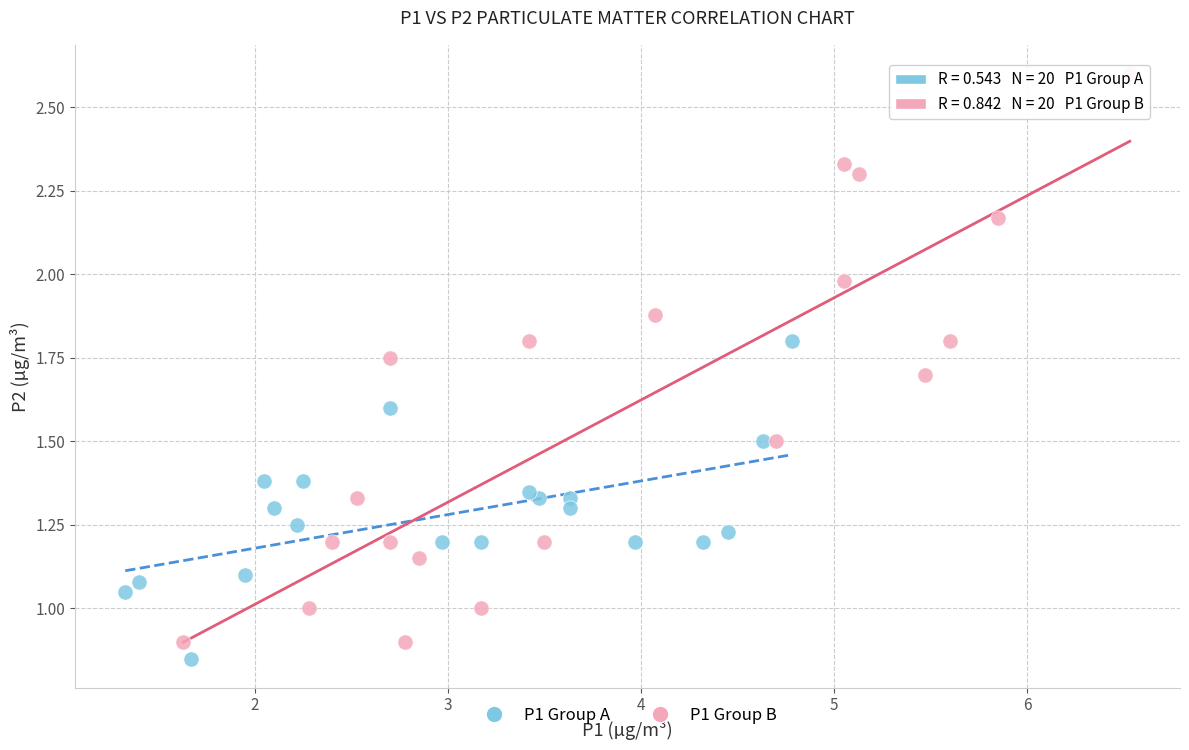

Which series reaches the maximum Y coordinate?

P1 Group B